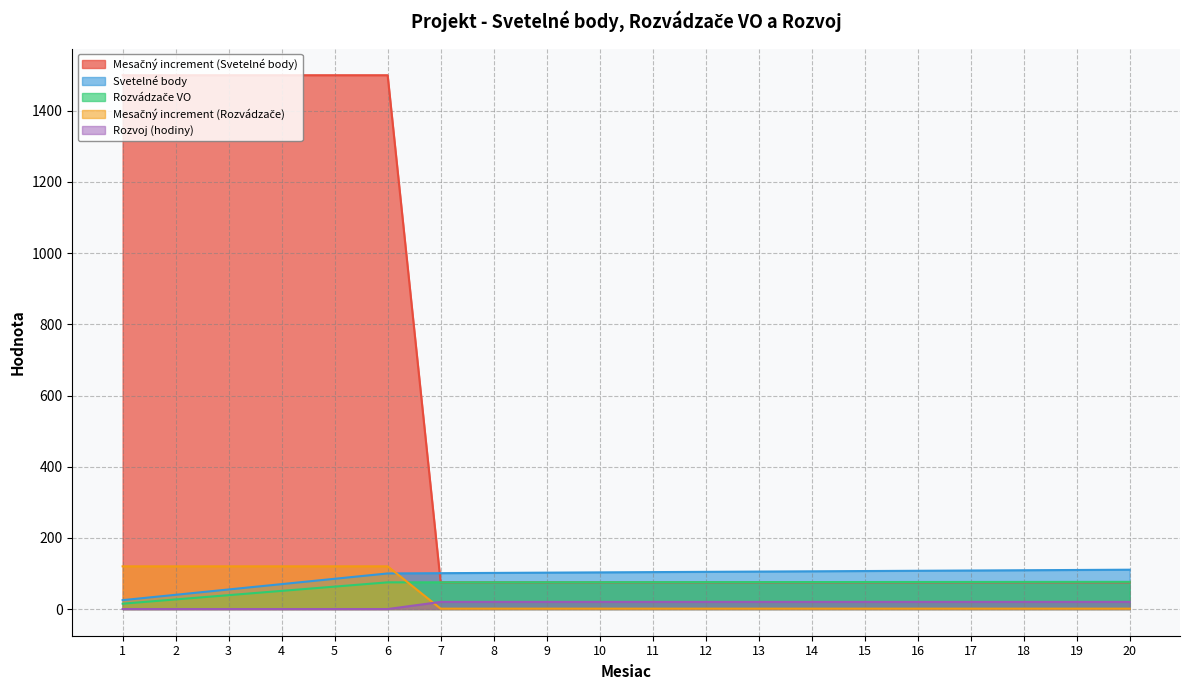

True or false: Svetelné body and Mesačný increment (Rozvádzače) intersect in this chart.

True